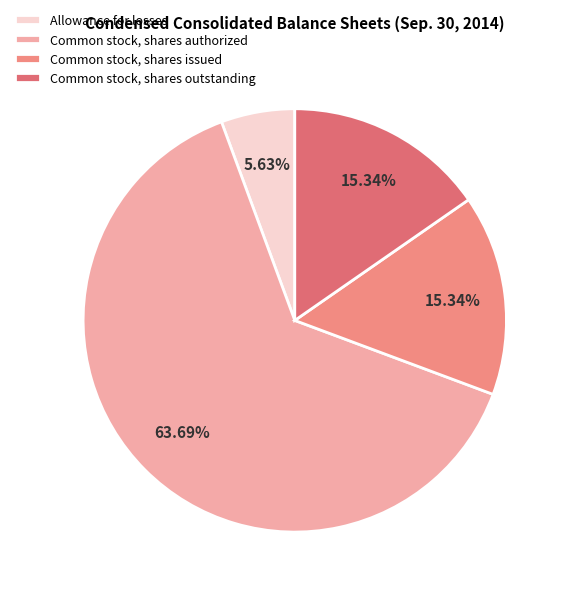

Which slice is the smallest?

Allowance for losses